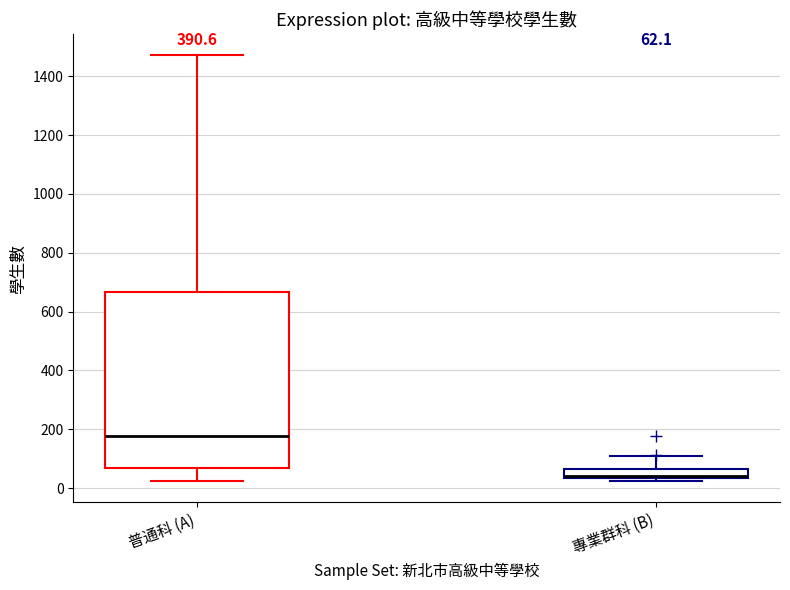

Comparing the boxes themselves (not the whiskers), which one is the tallest?

普通科 (A)